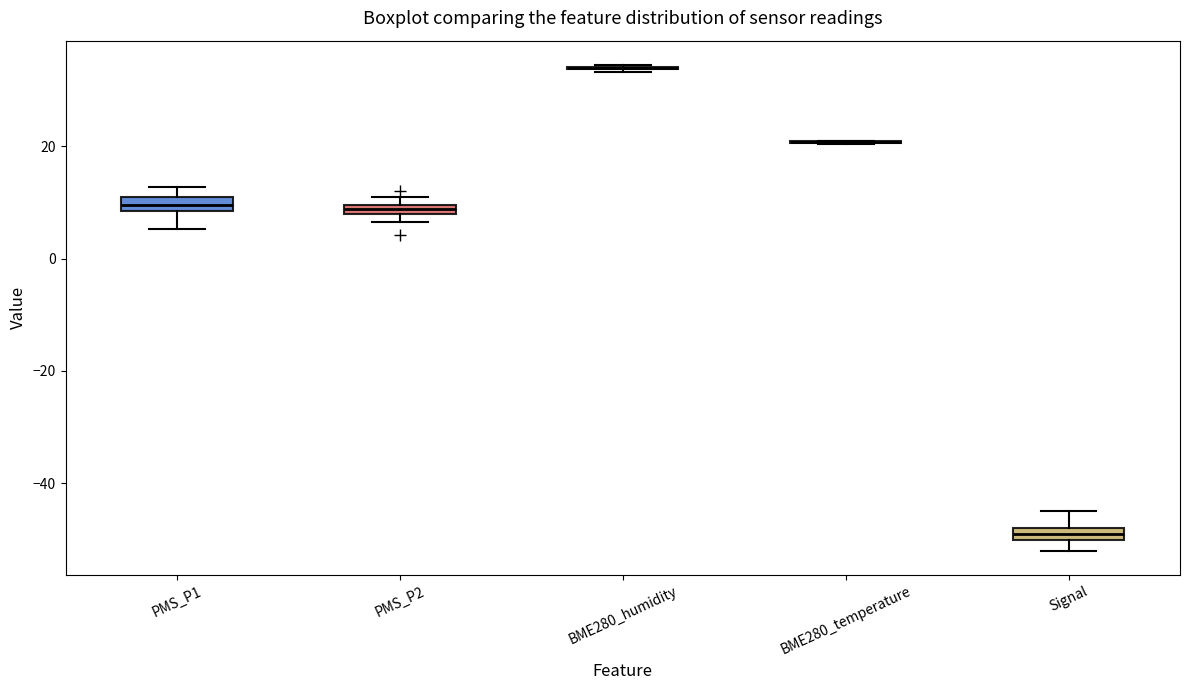

Where is the lower edge of the box for Signal on the y-axis? The values are not printed on the chart, so give them approximately, as read against the axis.

-50